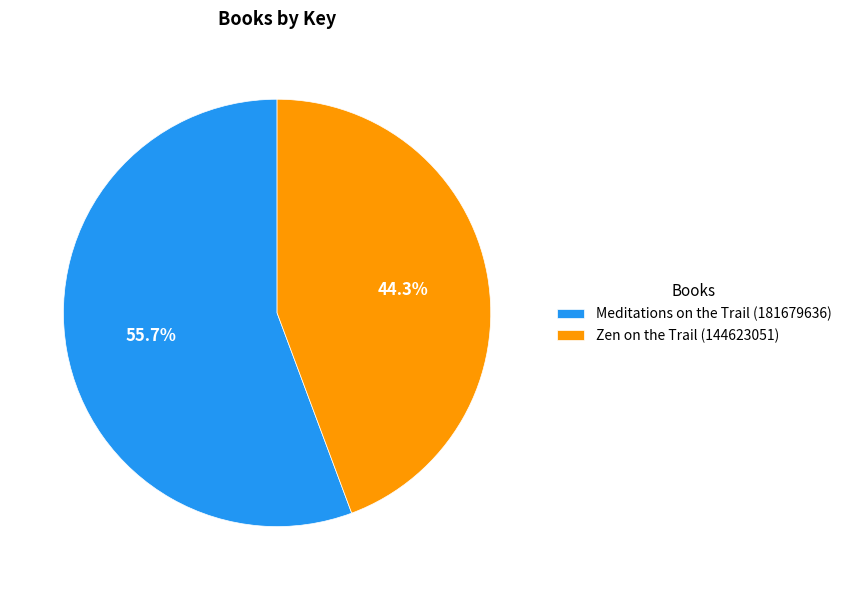

To the nearest percent, what is the difference between the Zen on the Trail (144623051) and Meditations on the Trail (181679636) slice percentages?

11%